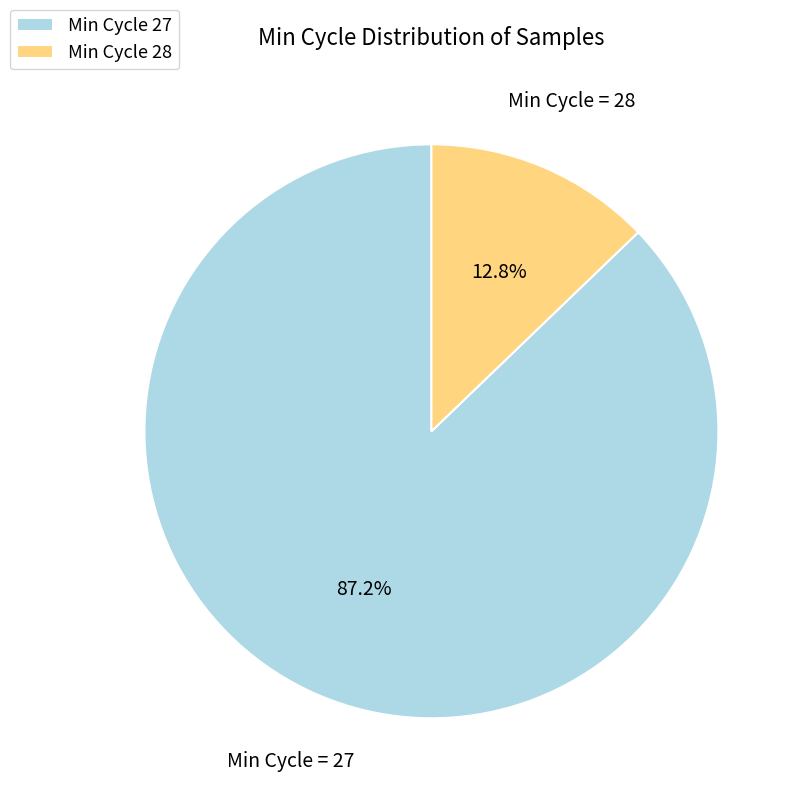

Does any single category account for the majority?

Yes